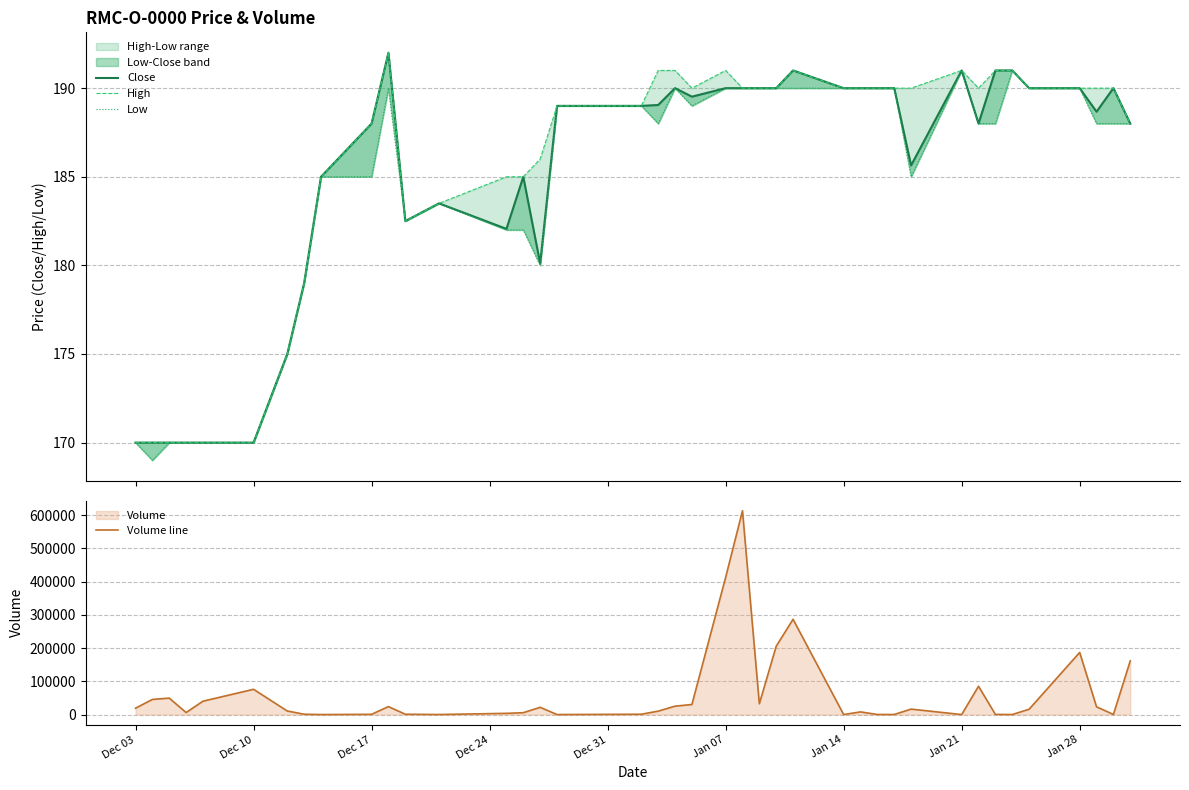

What is the maximum value for Volume line?

612860